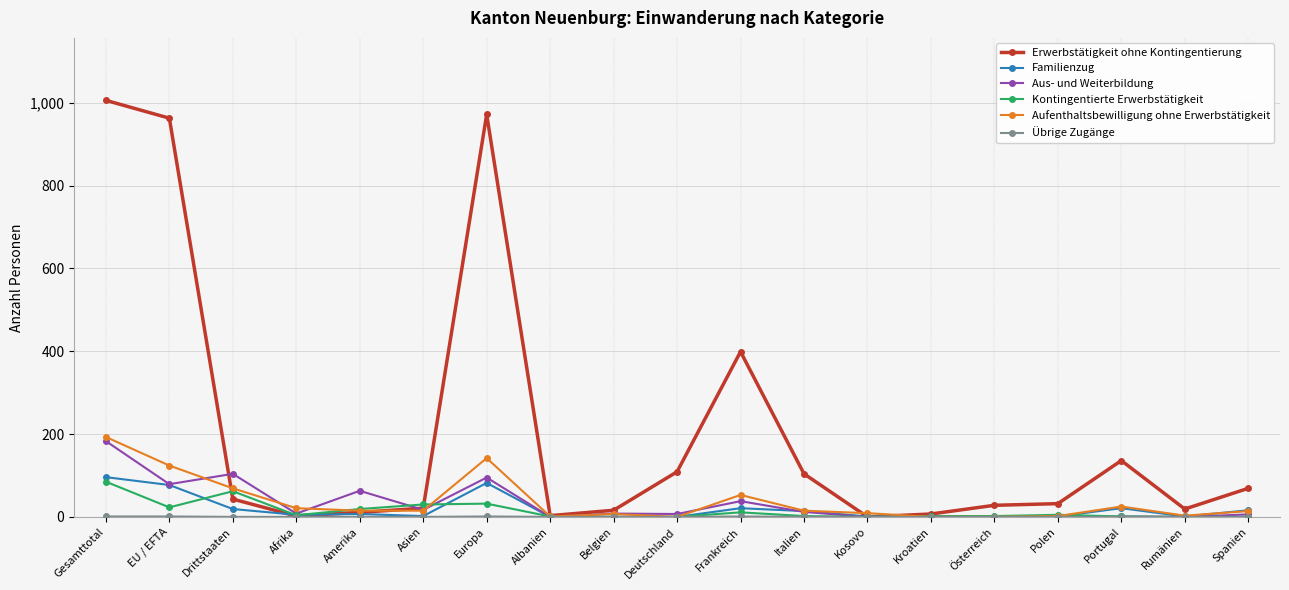

True or false: Kontingentierte Erwerbstätigkeit has more than 0 points higher than both neighbors.

True